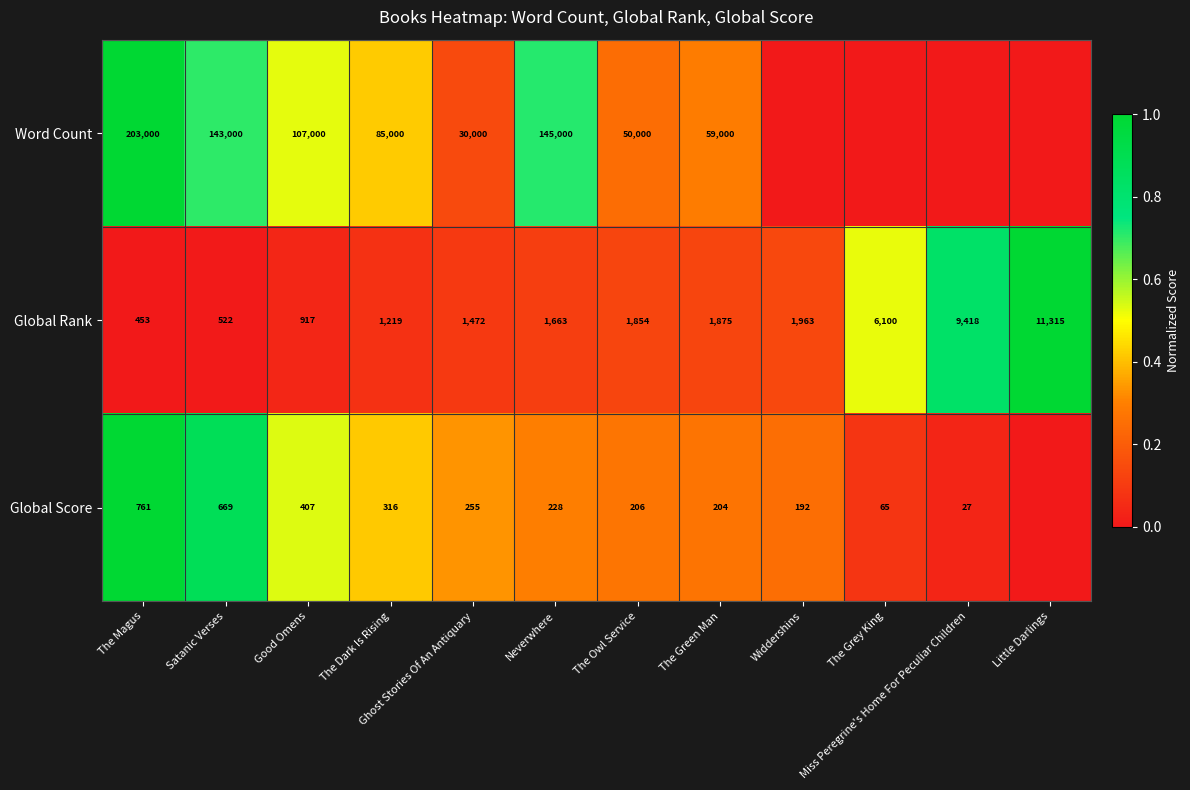

What is the maximum value shown in the chart?

1.0